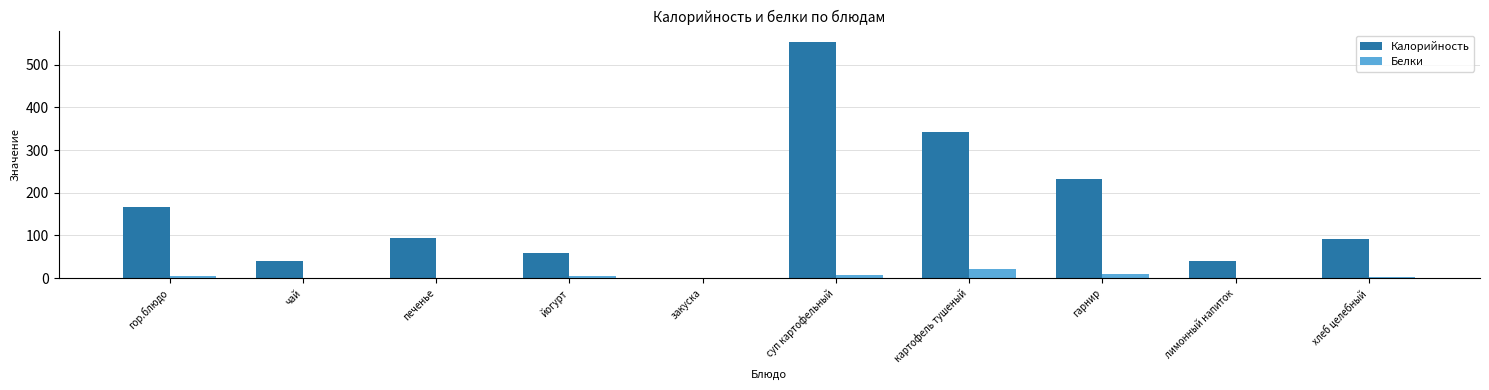

How many groups of bars are there?

10